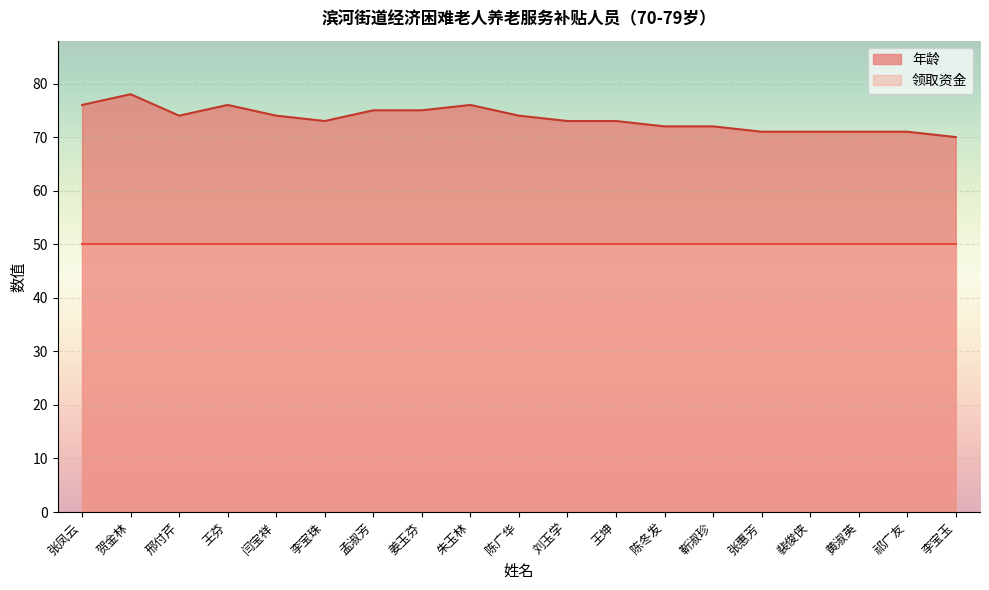

Does the chart display data point markers on the line(s)?

No